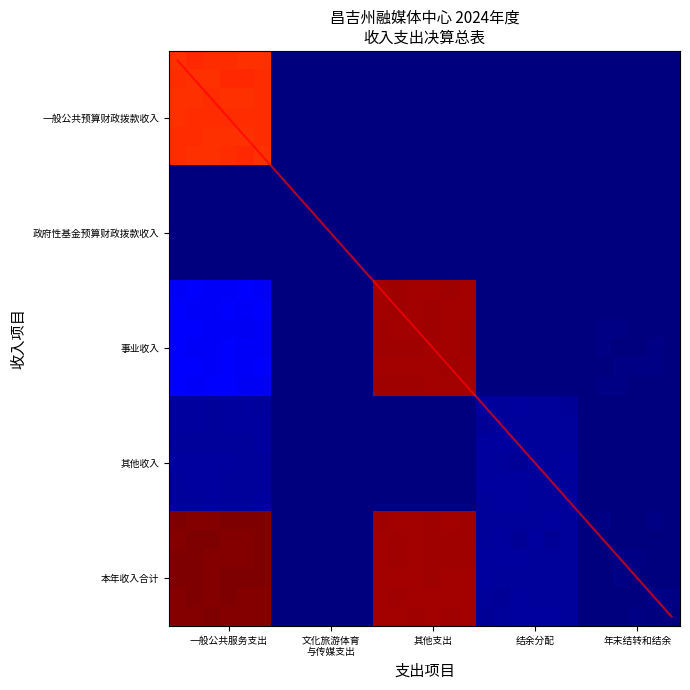

What is the total value across all series at 5?

98393.2